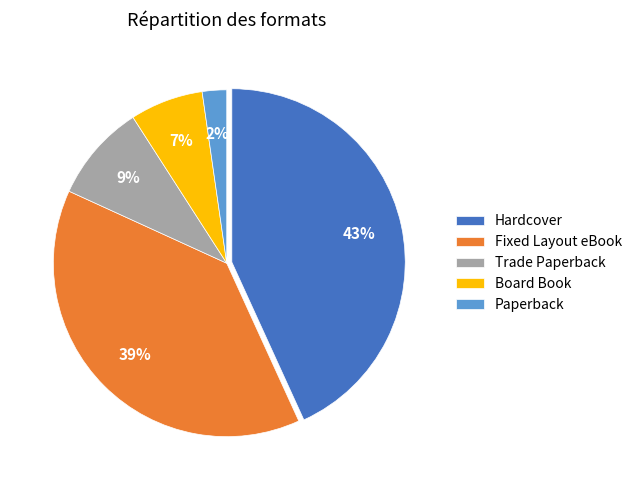

Is there any slice that represents more than half of the pie?

No